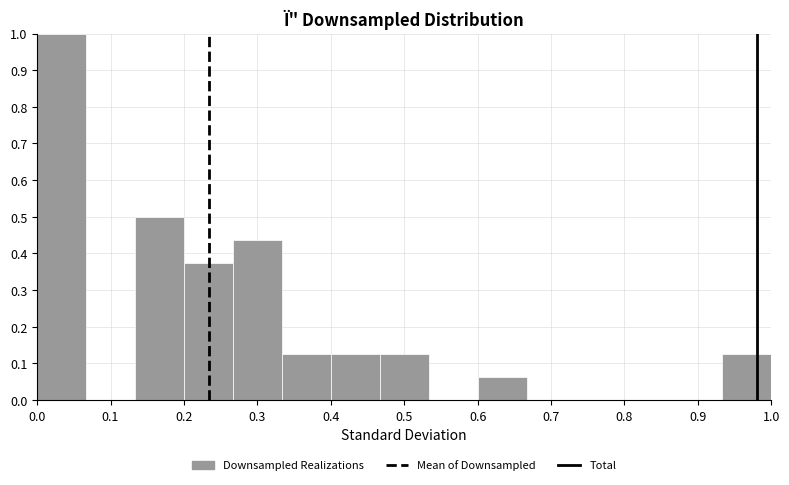

Reading left to right, list every bar in this chart as the range it spans on the x-axis followed by its height. Neither the bar edges nor the heights are printed on the chart, so give them approximately, as read against the axes.

0.00 to 0.07: 1.00
0.07 to 0.13: 0
0.13 to 0.20: 0.50
0.20 to 0.27: 0.38
0.27 to 0.33: 0.44
0.33 to 0.40: 0.13
0.40 to 0.47: 0.13
0.47 to 0.53: 0.13
0.53 to 0.60: 0
0.60 to 0.67: 0.06
0.67 to 0.73: 0
0.73 to 0.80: 0
0.80 to 0.87: 0
0.87 to 0.93: 0
0.93 to 1.00: 0.13